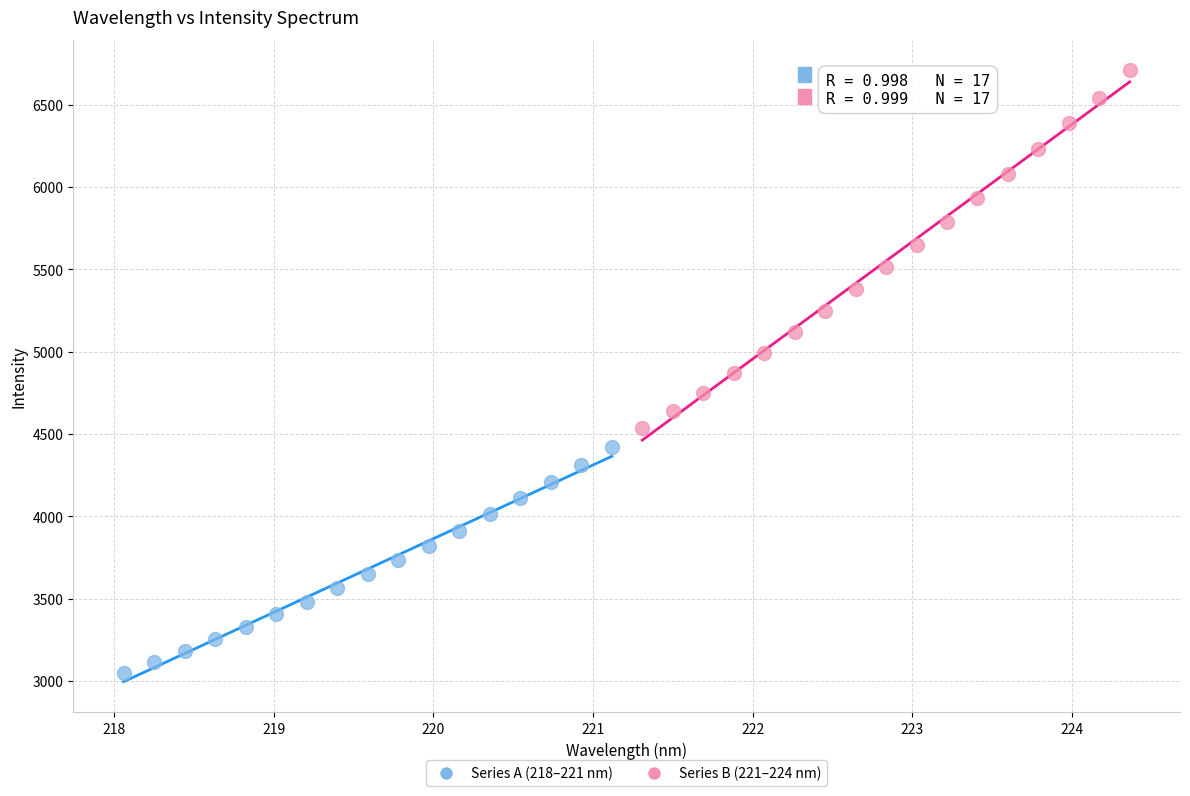

Which series has the largest Y range (max minus min)?

Series B (221–224 nm)